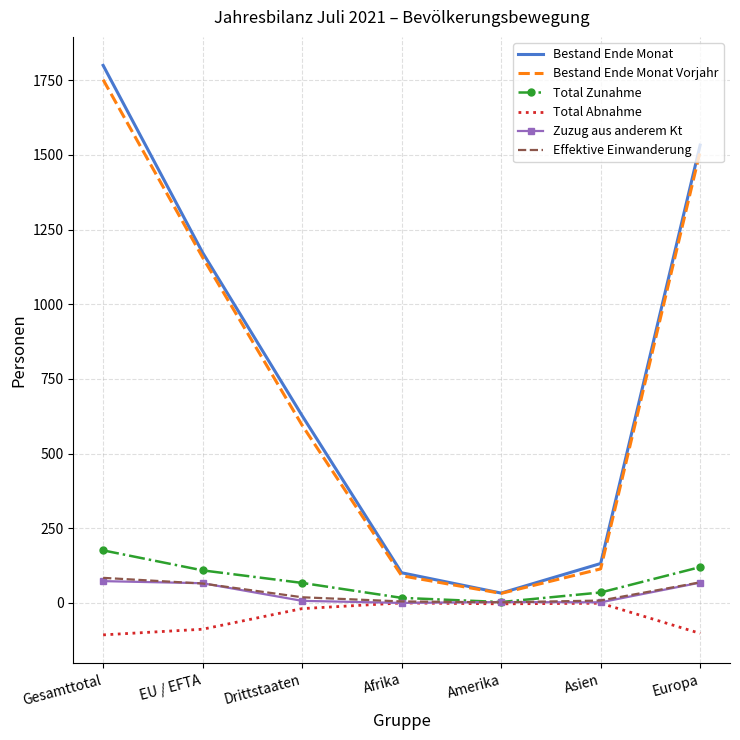

What is the greatest value displayed?

1800